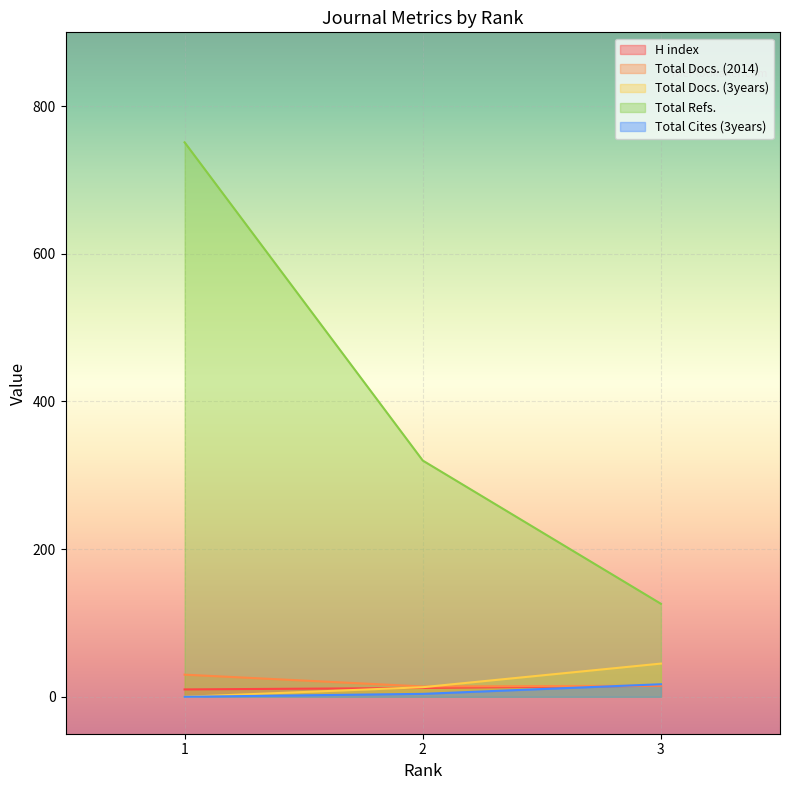

What is the value of the Total Cites (3years) point at the 3rd from the left?

17